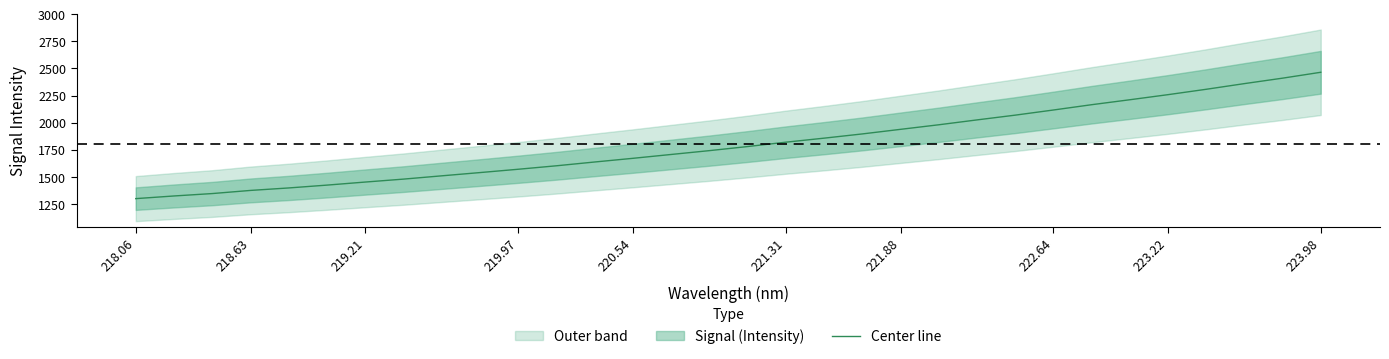

How many values exceed 1779?

16